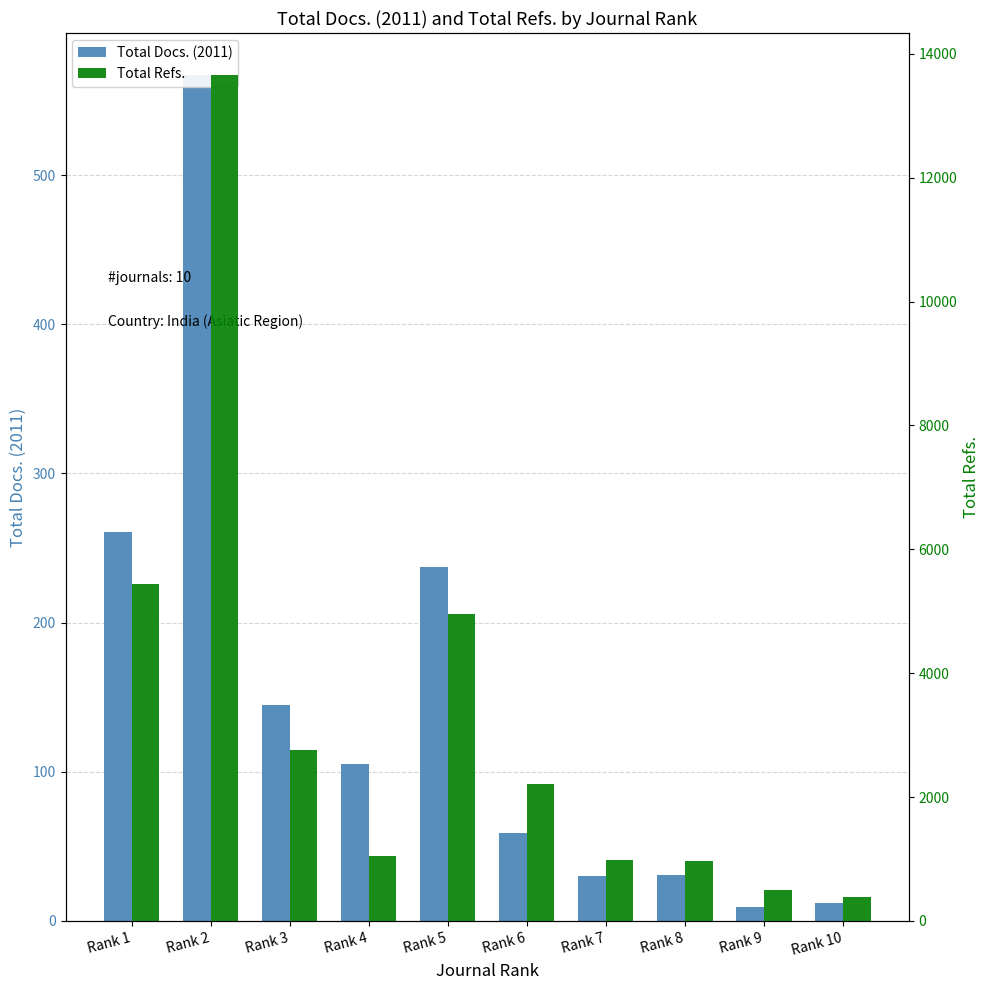

Reading right to left, transcribe all the data shown in this chart.

Total Docs. (2011): 12	9	31	30	59	237	105	145	567	261
Total Refs.: 382	505	968	978	2210	4955	1046	2760	13652	5447